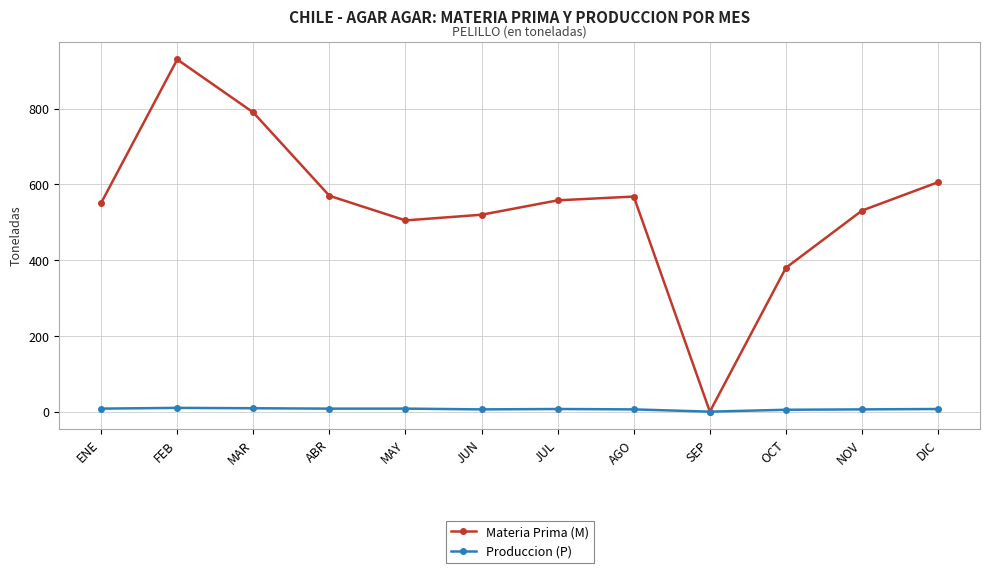

How many positive values does the Produccion (P) series have?

11